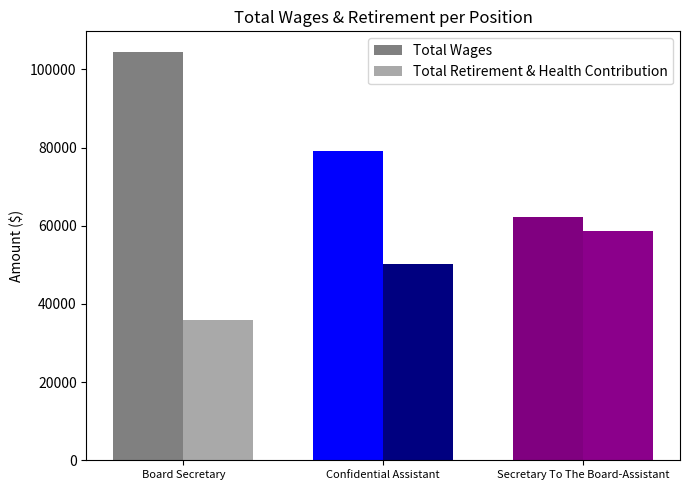

List the series in order of their overall mean, lowest first.

Total Retirement & Health Contribution, Total Wages